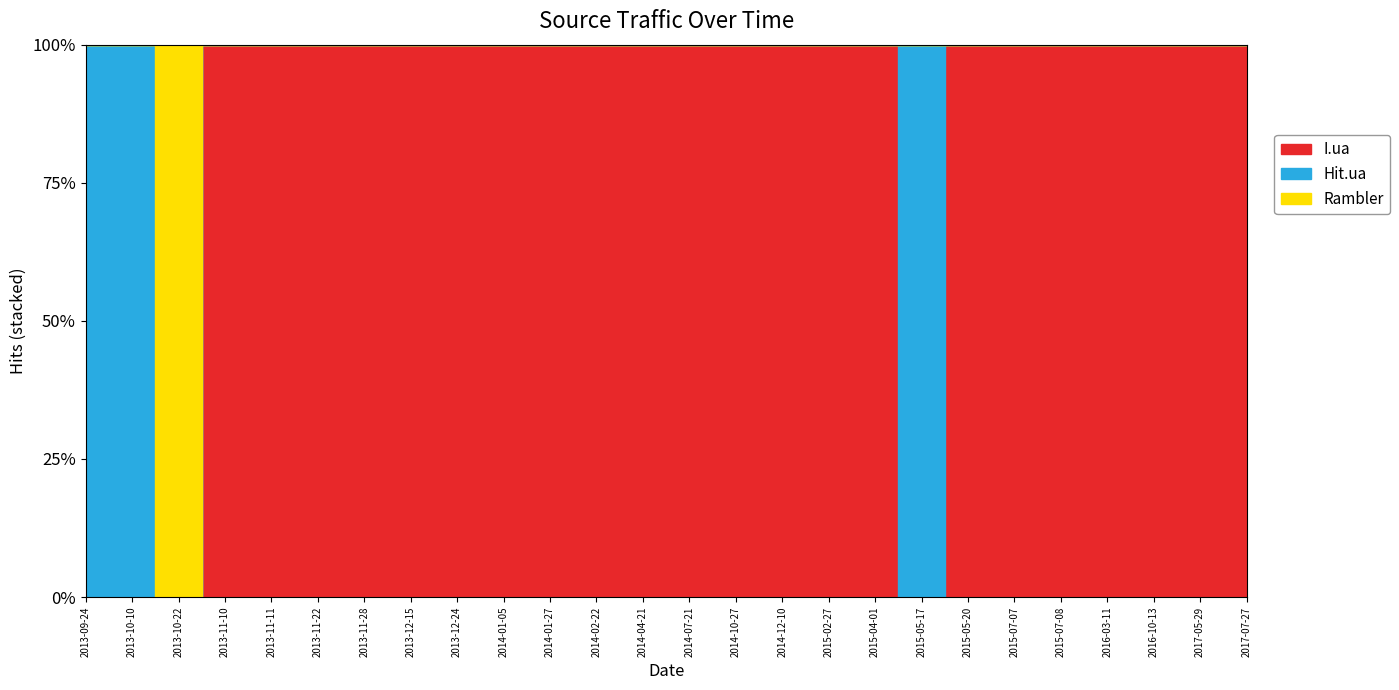

The I.ua series shows 1 at 2013-12-24. True or false?

True